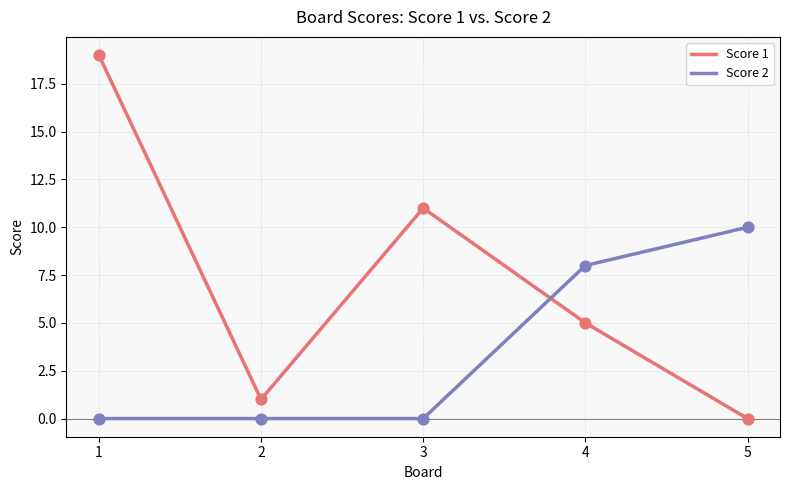

Which series has the widest spread of values?

Score 1